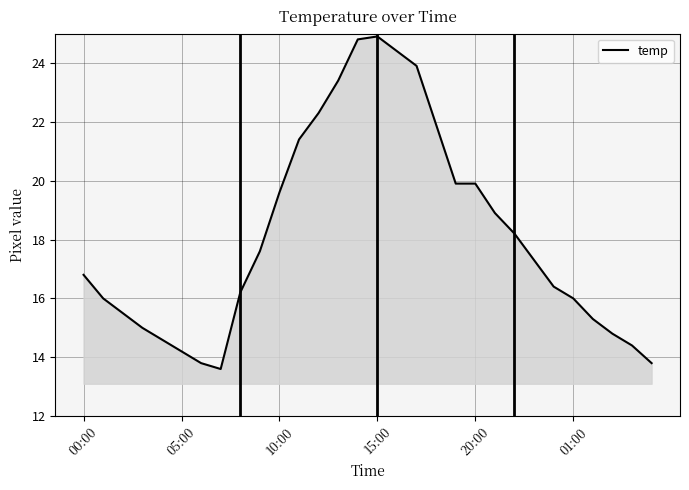

What is the smallest value displayed?

13.6